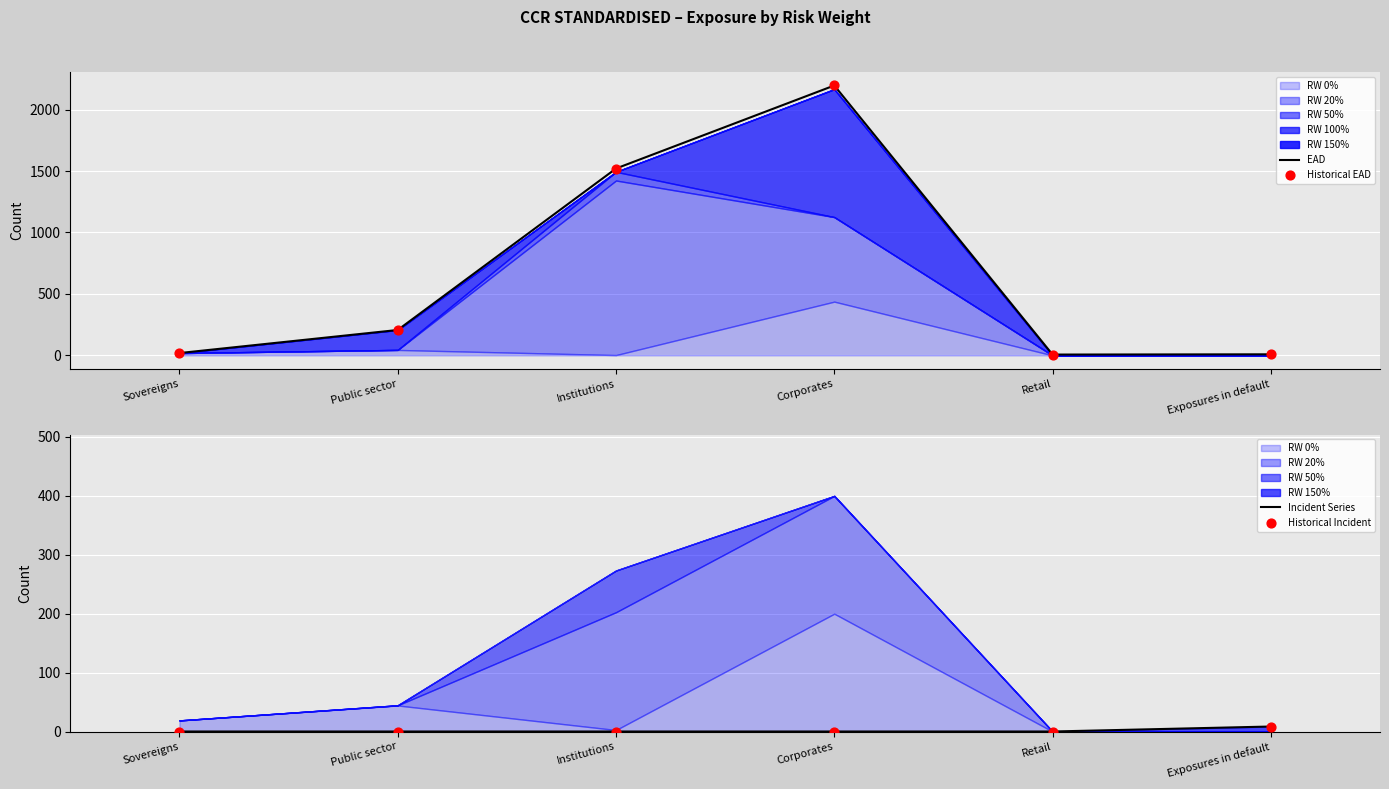

True or false: EAD has a value of 530.4 at Institutions.

False